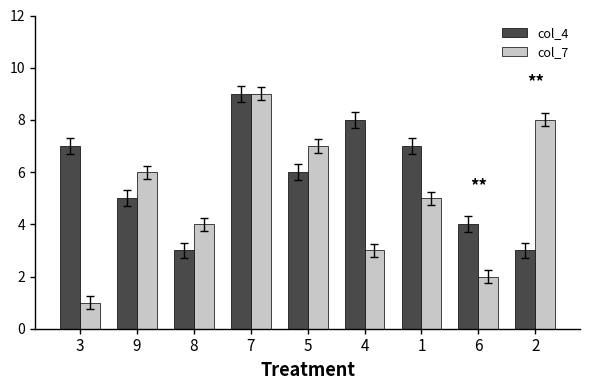

List the series in order of their overall mean, lowest first.

col_7, col_4